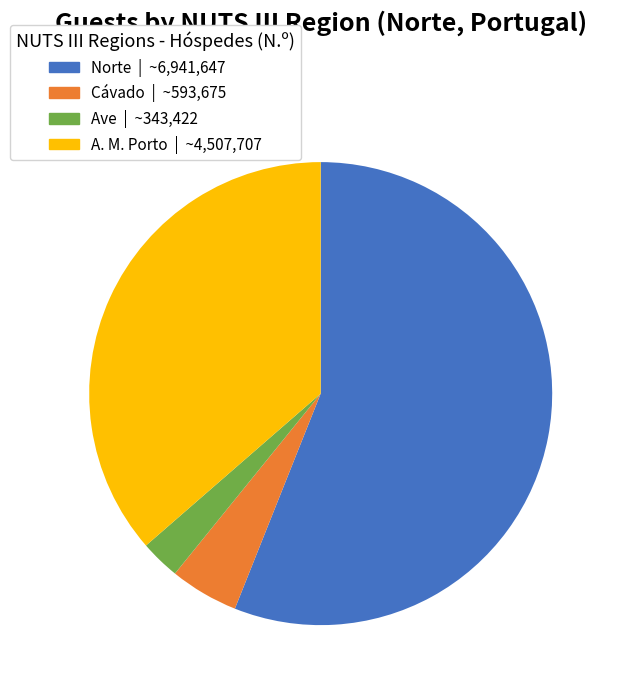

Is there any slice that represents more than half of the pie?

Yes